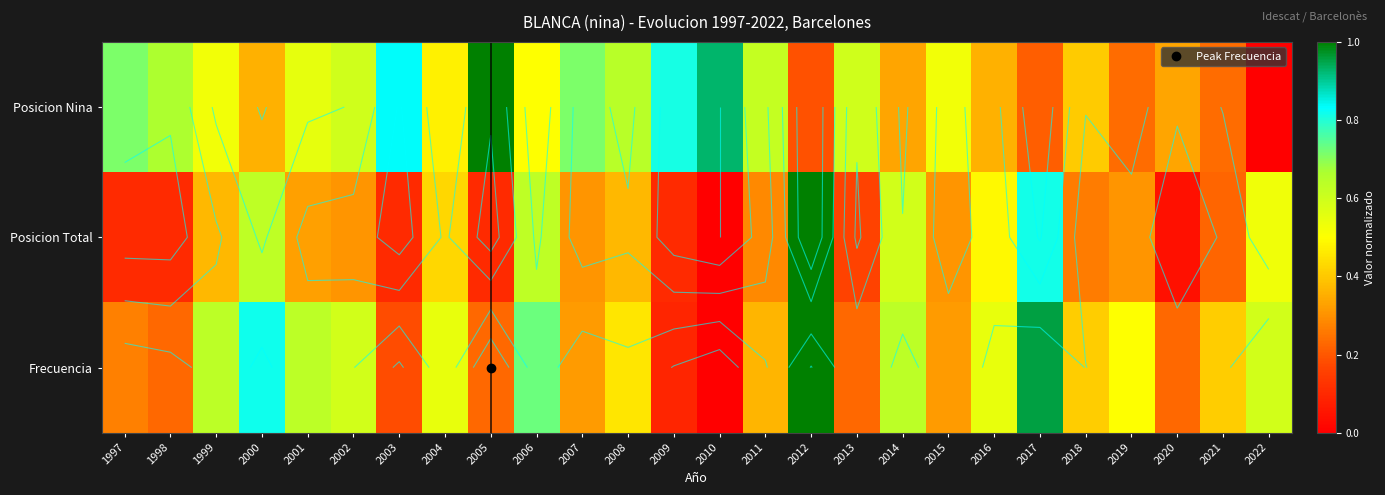

What is the difference between the maximum and minimum values in the Posicion Nina series?

1.0